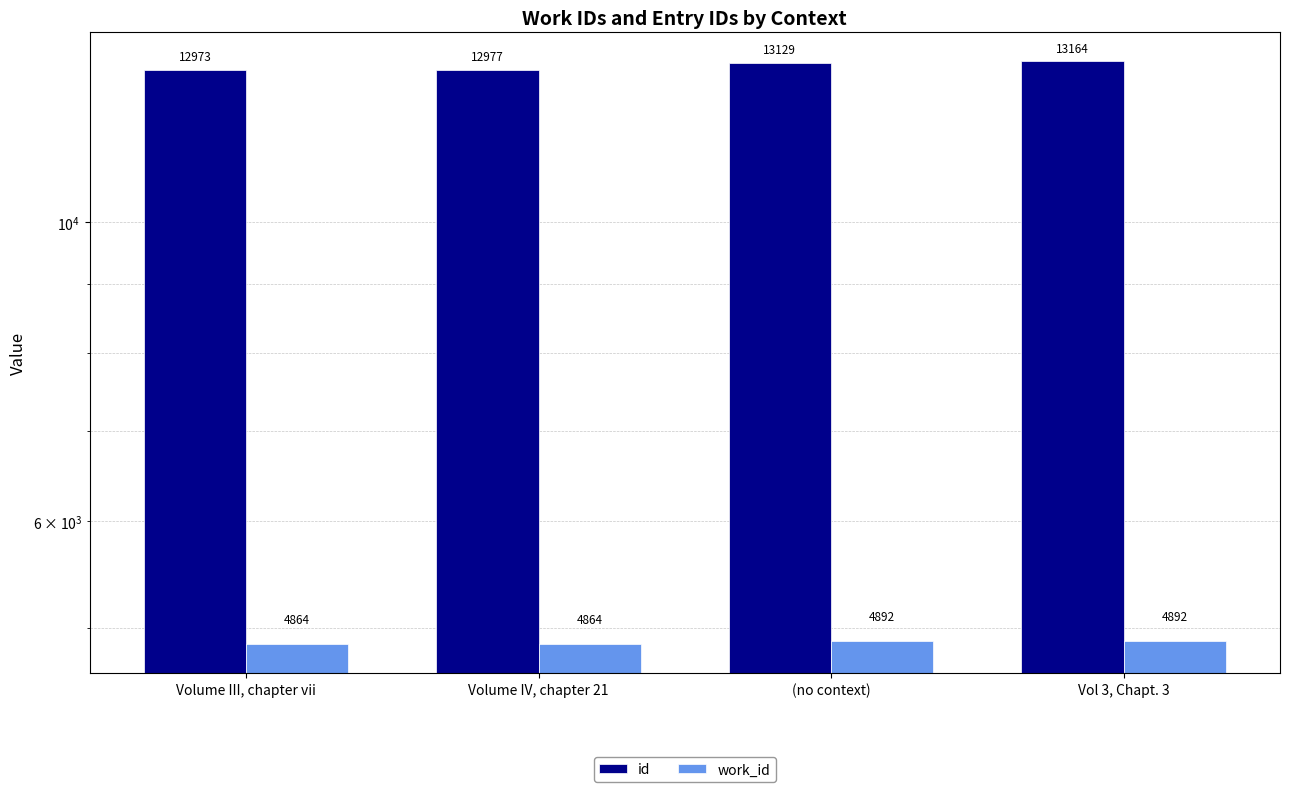

Which has a higher value, (no context) or Vol 3, Chapt. 3?

Vol 3, Chapt. 3